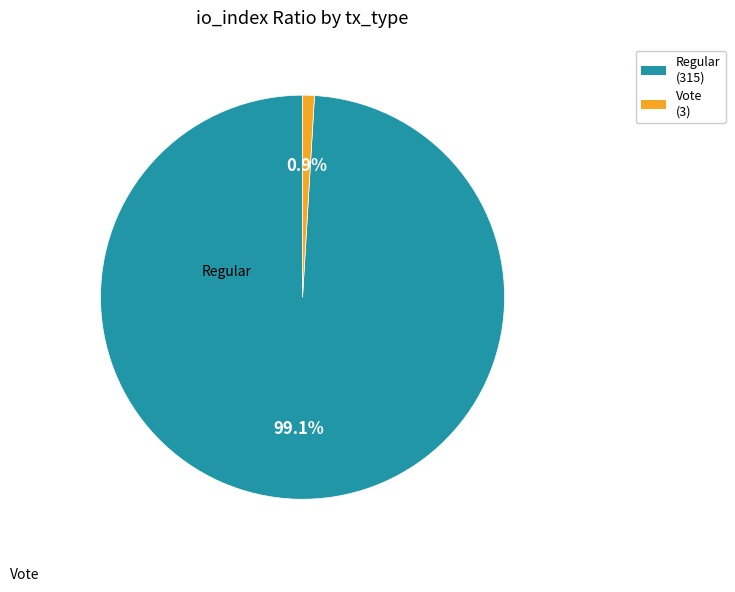

Is the sum of Vote (3) and Regular (315) greater than half?

Yes